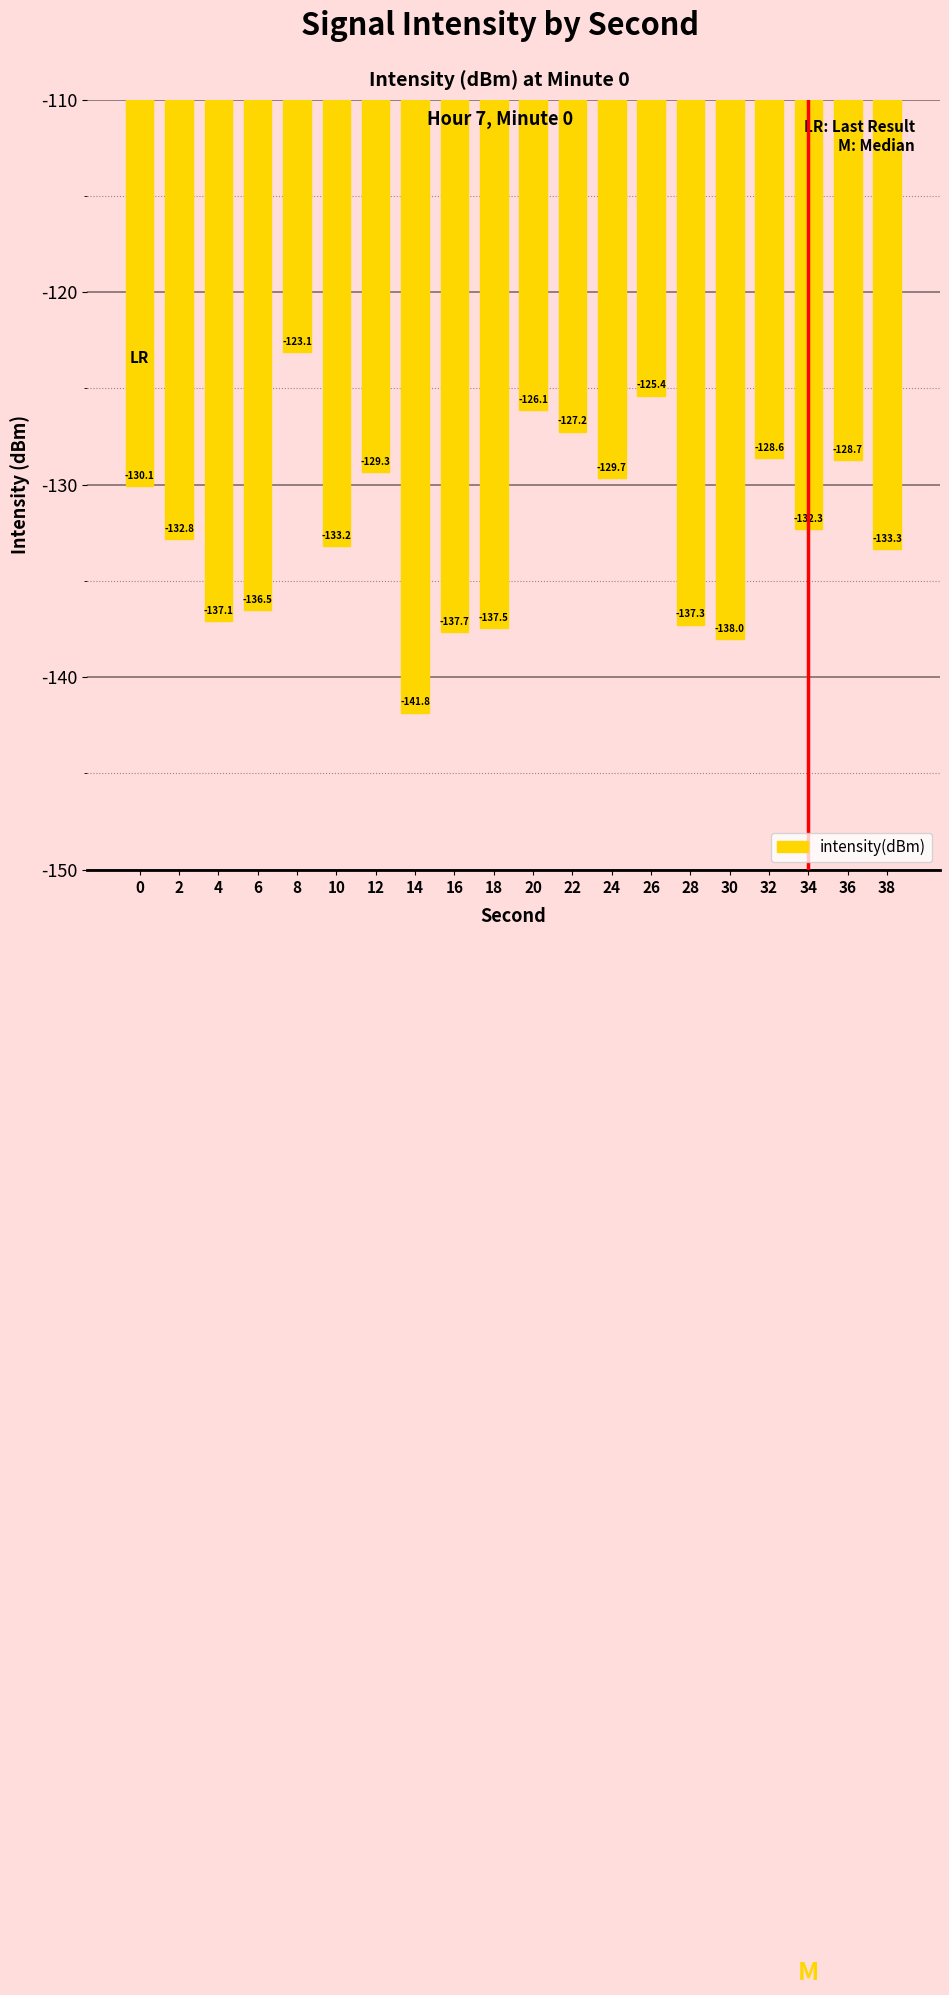

At which category does the chart reach its minimum across all series?

14